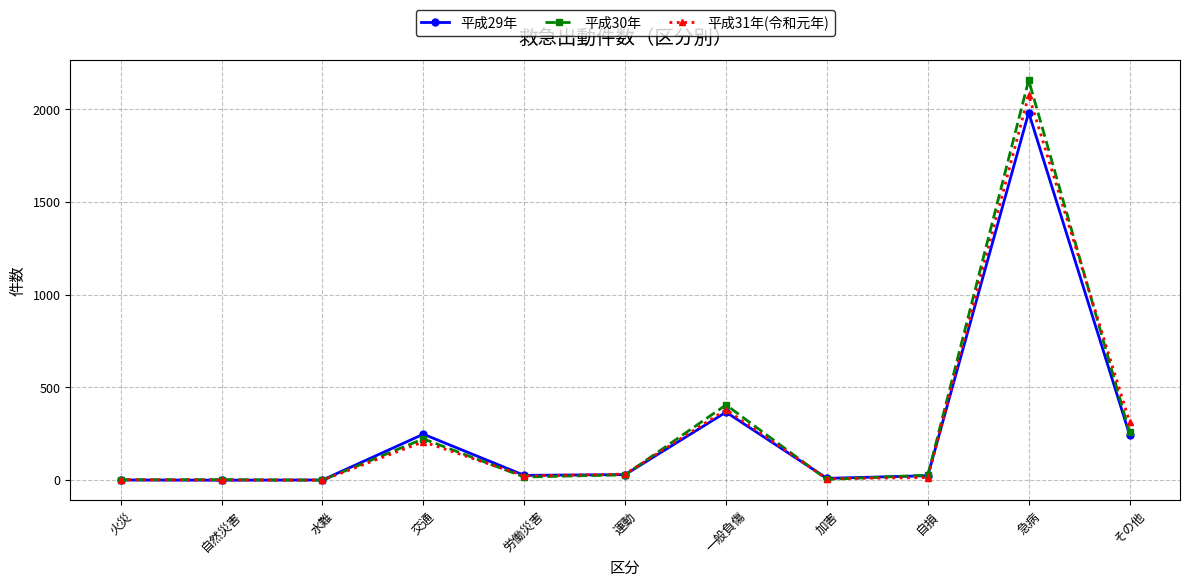

Which series has the largest range (max minus min)?

平成30年